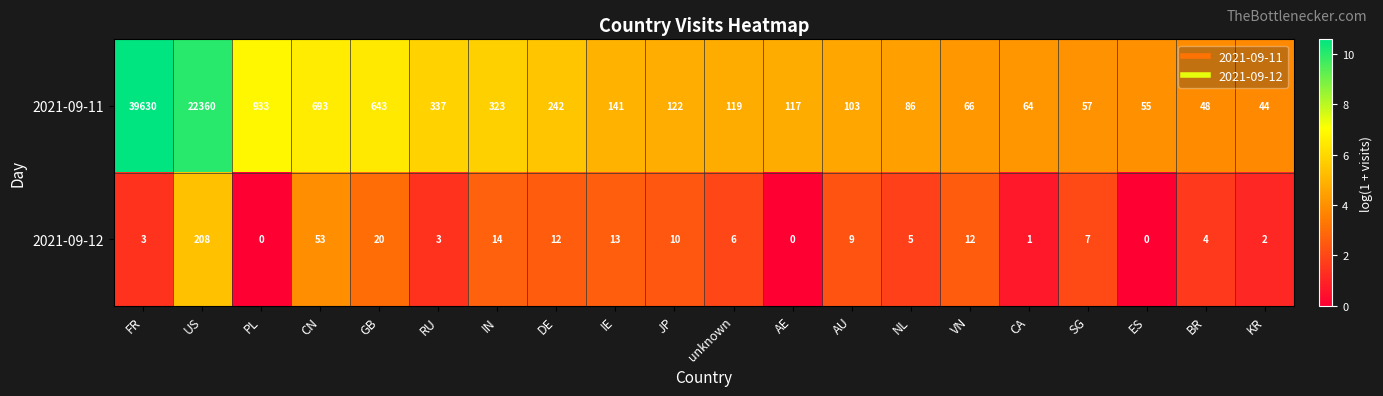

The value of 2021-09-11 at RU is 337. True or false?

True